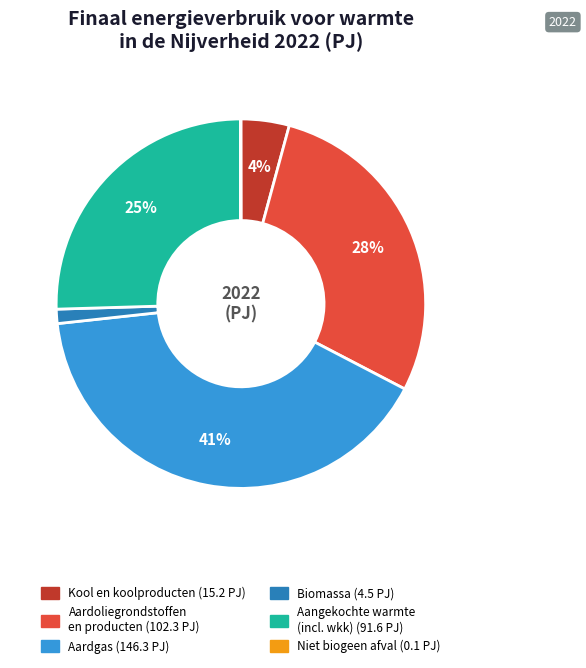

Is there any slice that represents more than half of the pie?

No